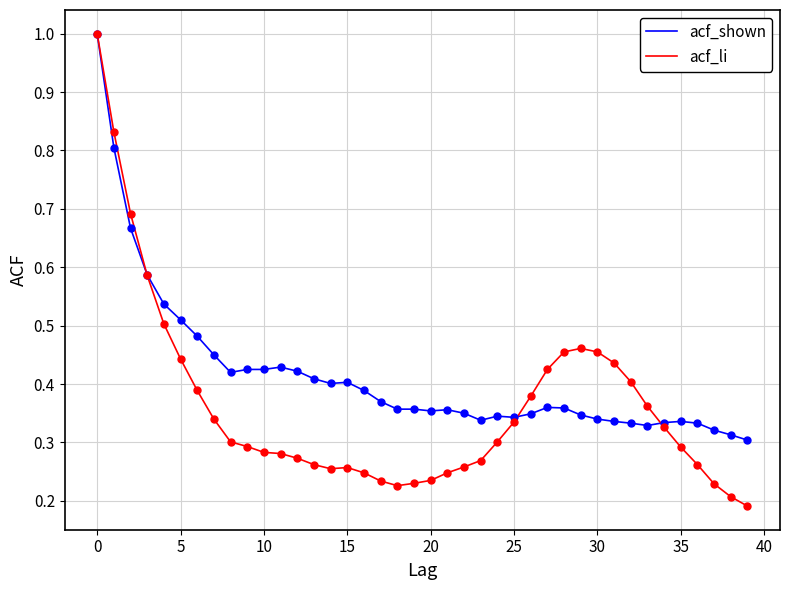

What is the greatest value displayed?

1.0